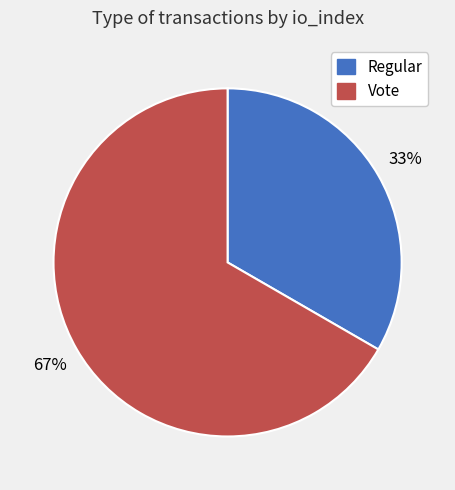

Between Regular and Vote, which is larger?

Vote